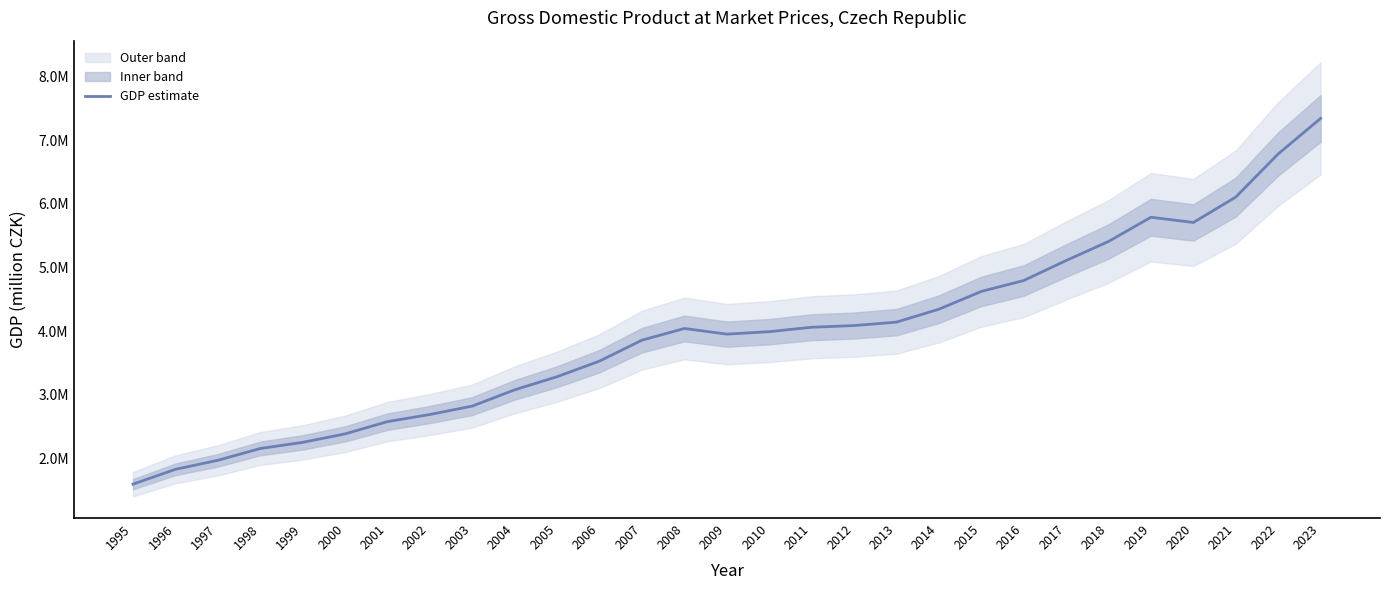

How many data points are less than 3992870?

14